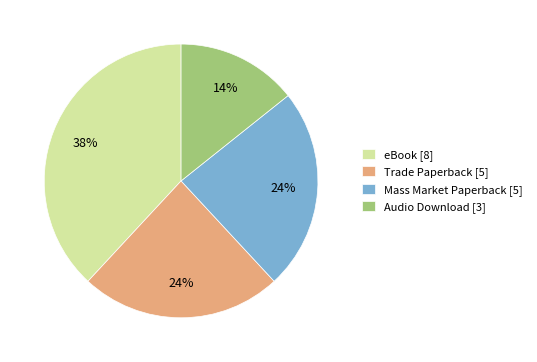

To the nearest percent, what percentage of the pie is eBook [8]?

38%